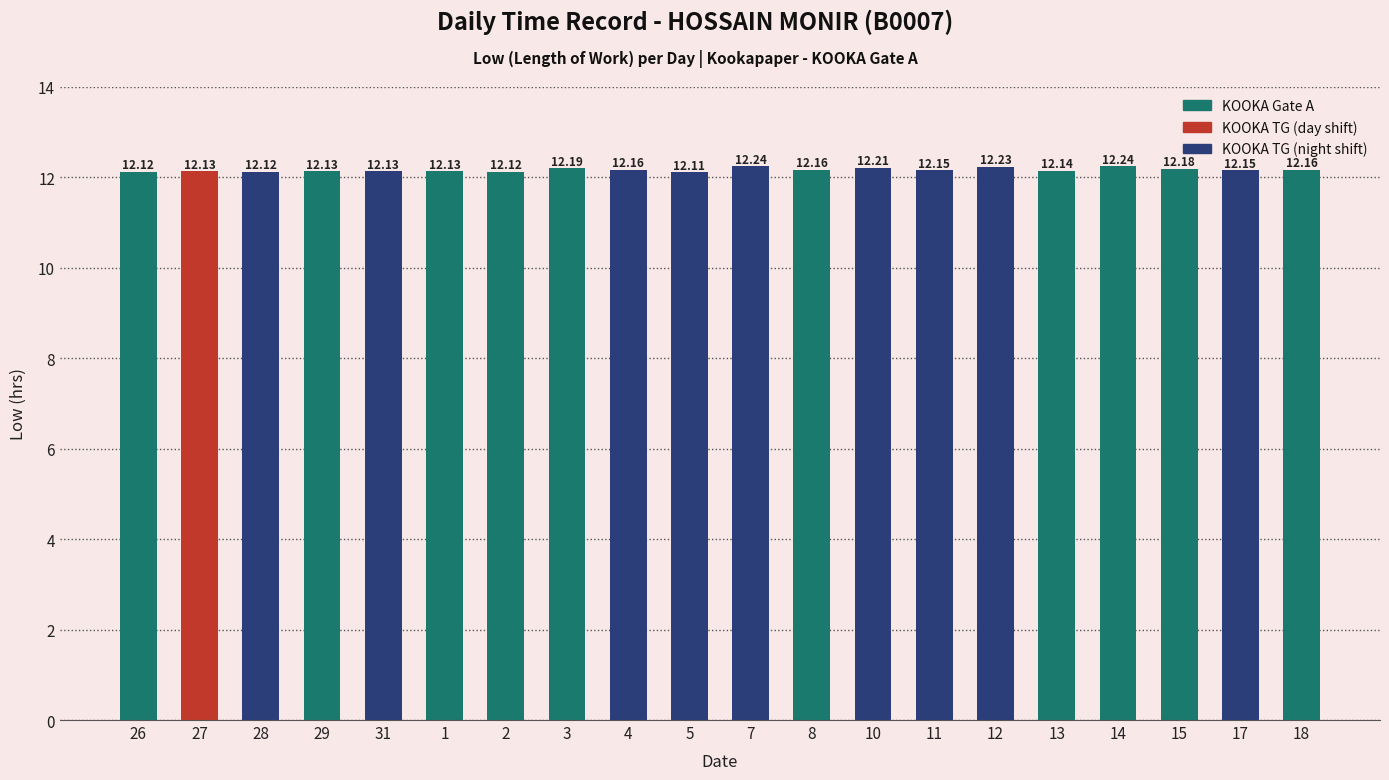

What is the label of the 4th bar from the left?

29